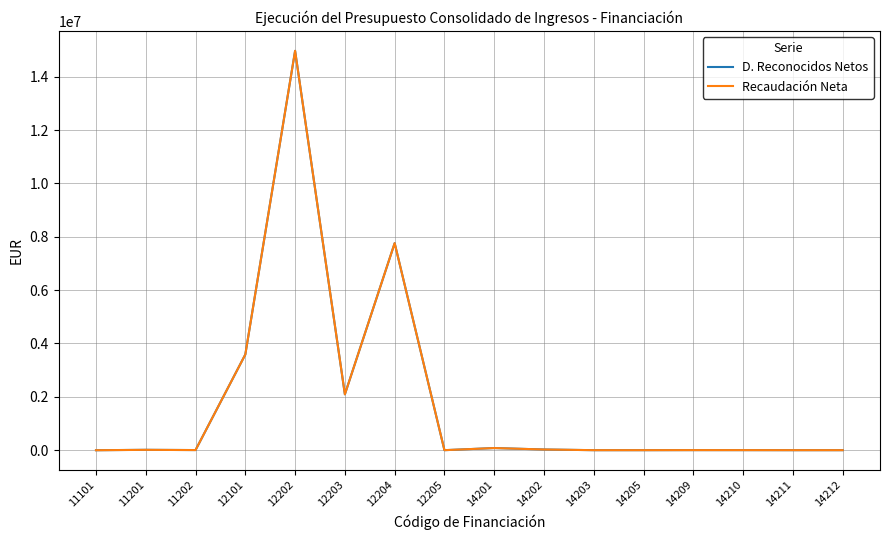

What is the minimum value for Recaudación Neta?

-2050.8